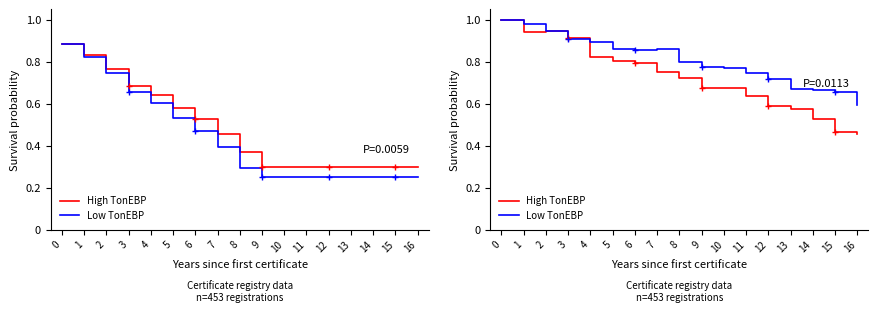

Reading right to left, extract all data points from this chart.

High TonEBP: 16=0.5	15=0.5	14=0.5	13=0.6	12=0.6	11=0.6	10=0.7	9=0.7	8=0.7	7=0.8	6=0.8	5=0.8	4=0.8	3=0.9	2=0.9	1=0.9	0=1.0
Low TonEBP: 16=0.6	15=0.7	14=0.7	13=0.7	12=0.7	11=0.7	10=0.8	9=0.8	8=0.8	7=0.9	6=0.9	5=0.9	4=0.9	3=0.9	2=0.9	1=1.0	0=1.0